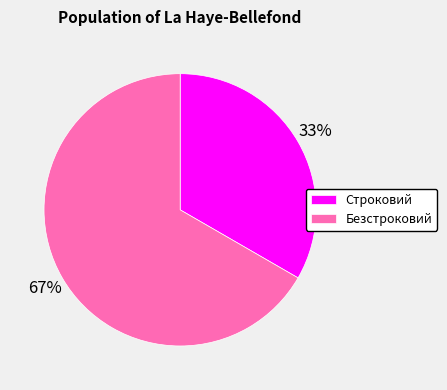

How many segments does this pie chart have?

2